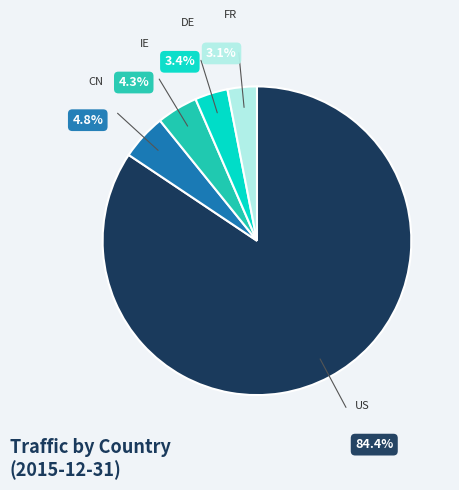

Does any single category account for the majority?

Yes